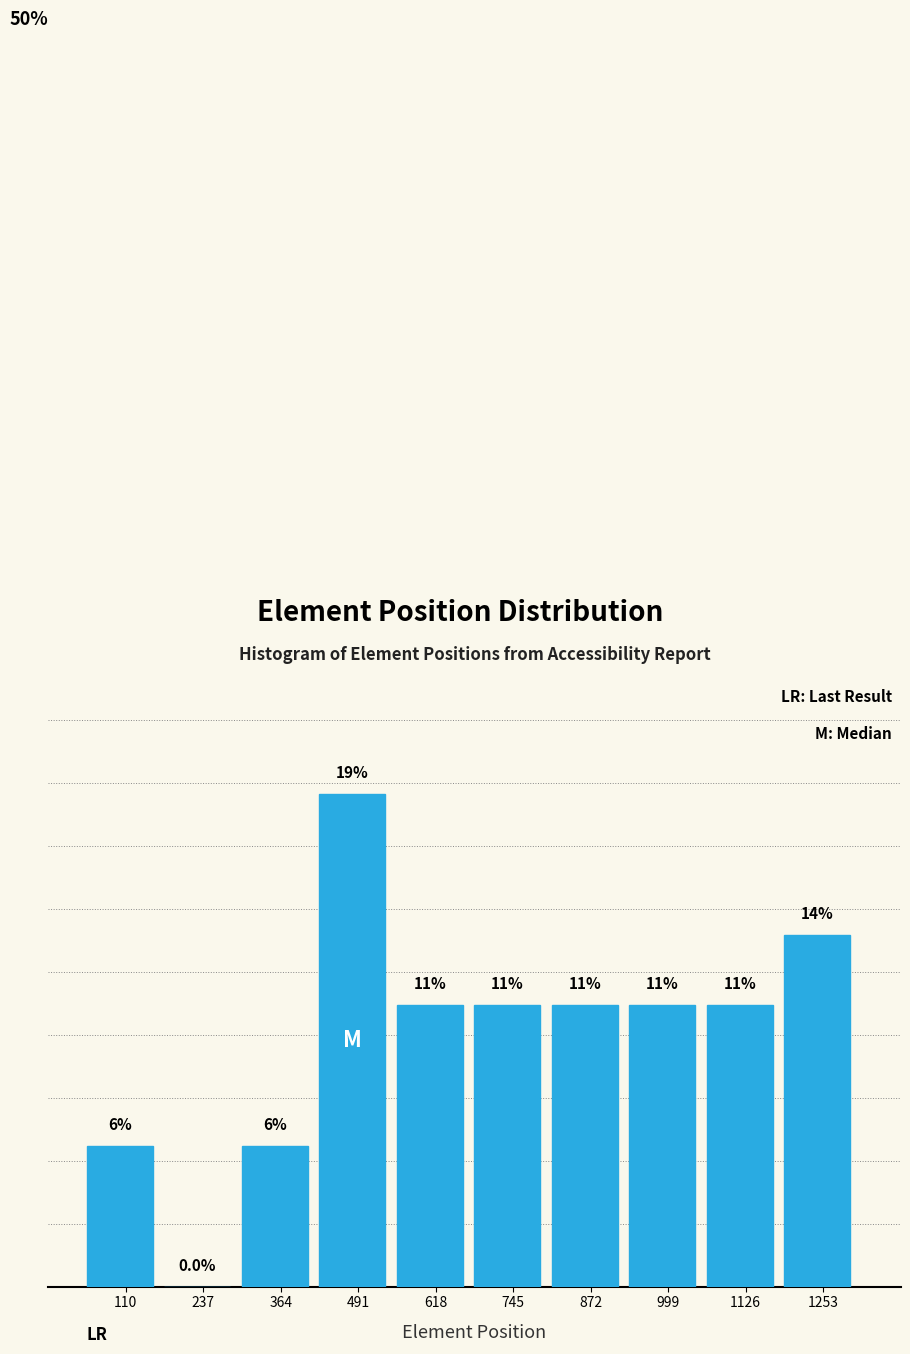

Are the bars horizontal?

No